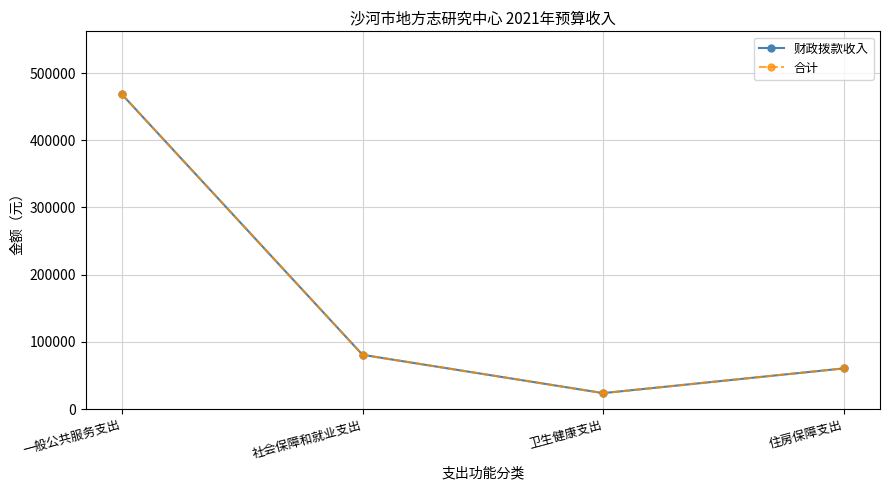

Is this an area chart (filled region under the line)?

No